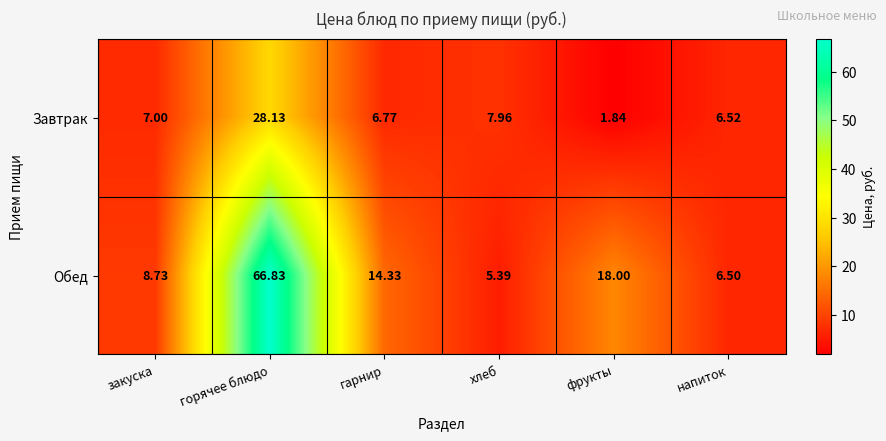

Where is Обед nearest to the value 36?

фрукты